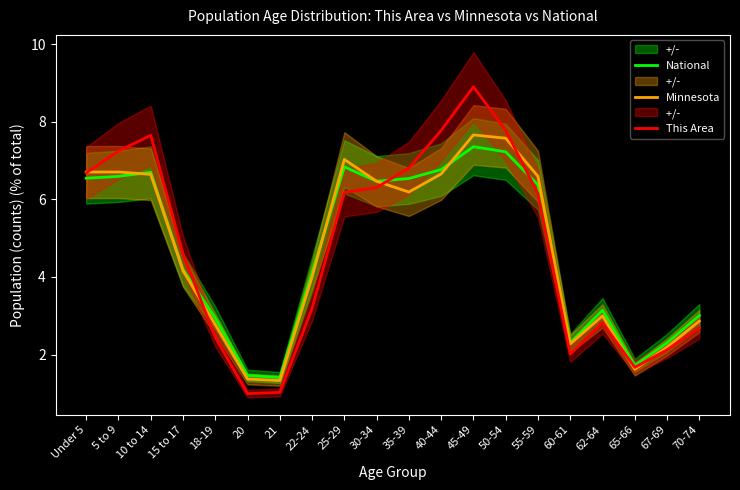

What is the difference between the second highest and minimum values in the Minnesota series?

6.2